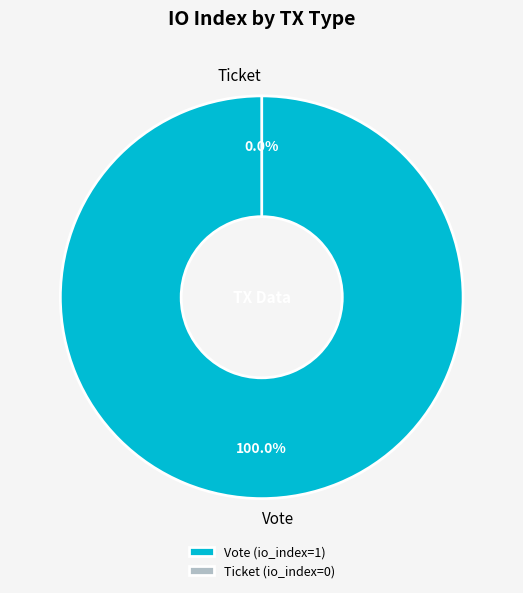

To the nearest percent, what is the difference between the Ticket and Vote slice percentages?

100%